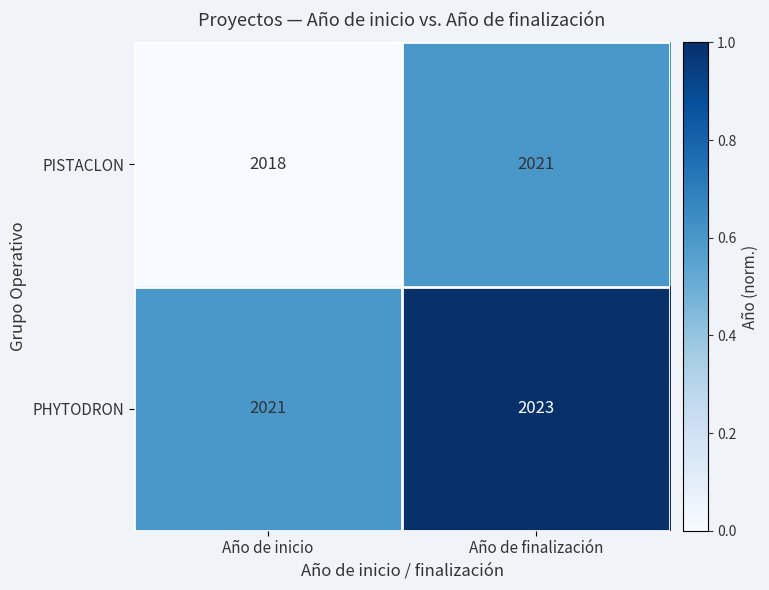

What is the average value of the PISTACLON series?

2020